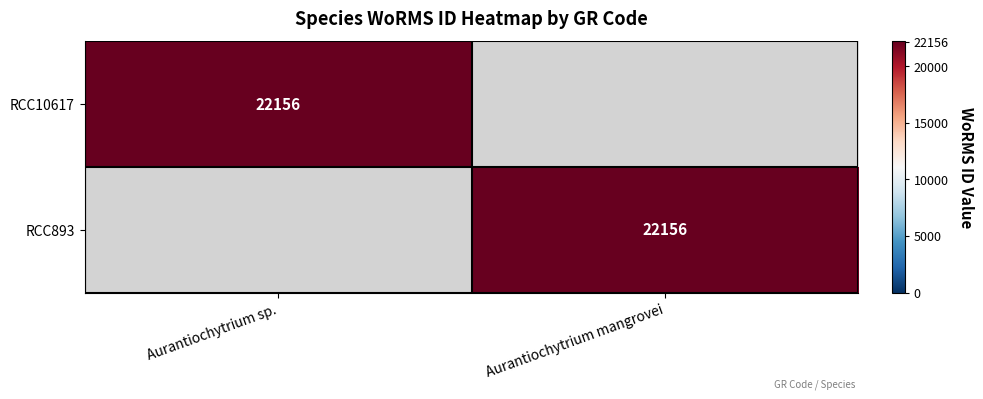

At which category is the sum across all series the highest?

Aurantiochytrium sp.